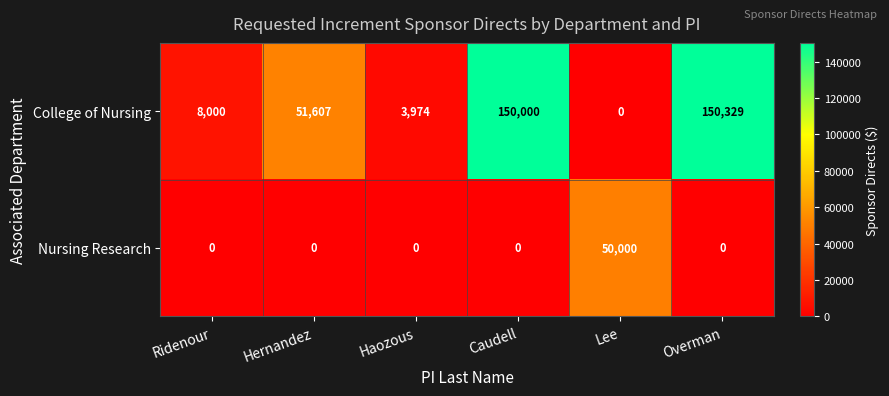

What is the difference between the College of Nursing values at Overman and Ridenour?

142329